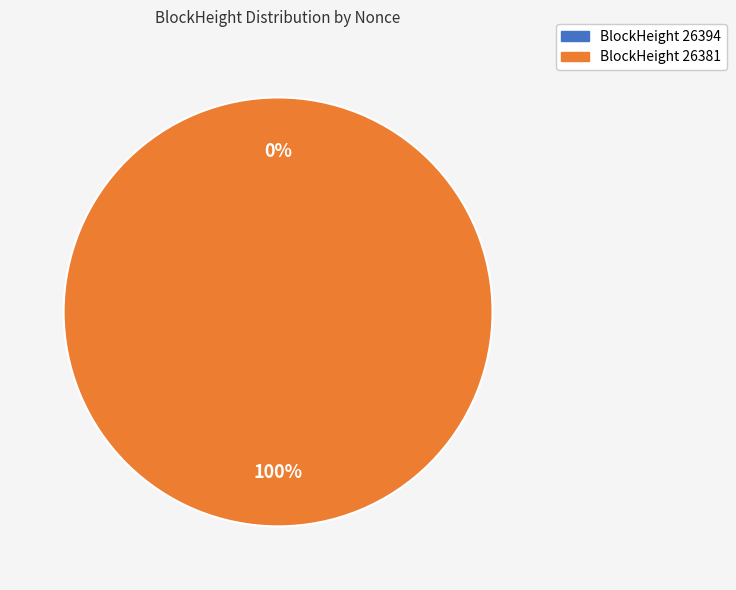

Rank the categories by value from lowest to highest.

26394, 26381